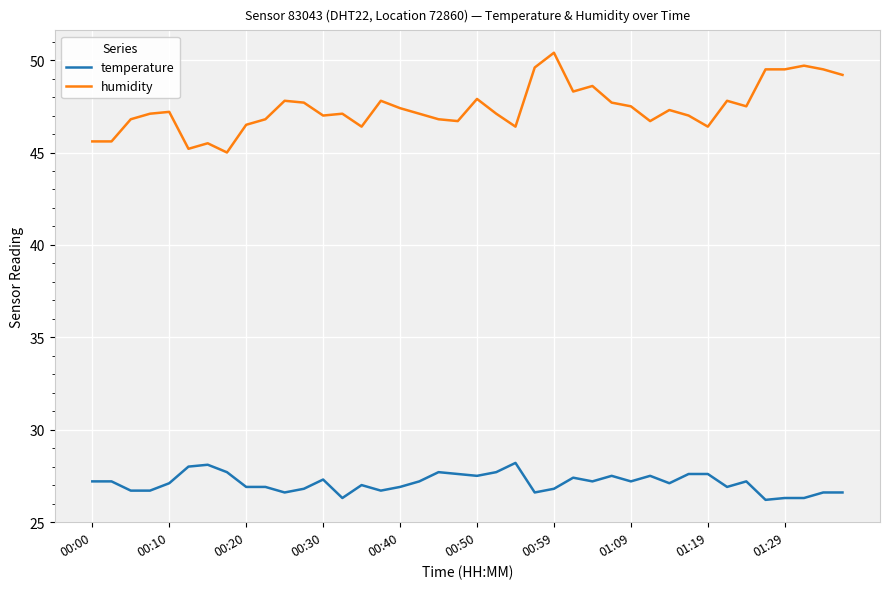

Which series has the largest range (max minus min)?

humidity